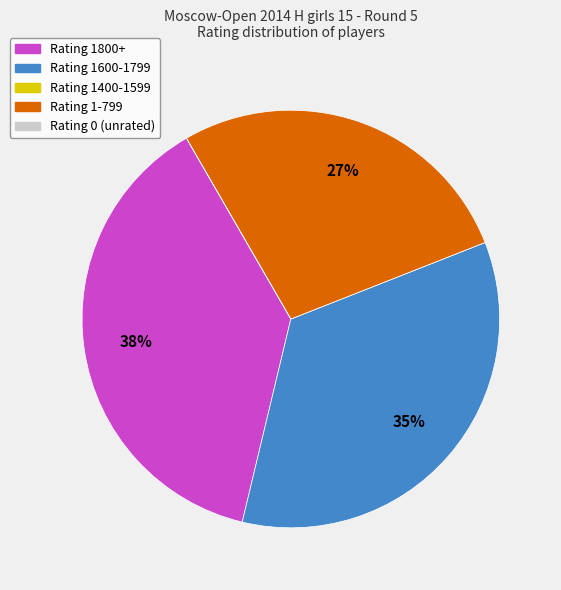

Does any single category account for the majority?

No